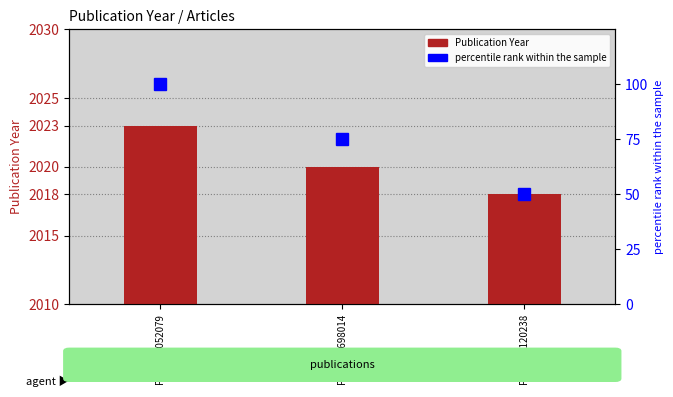

What are all the series names shown in the legend?

Publication Year, percentile rank within the sample